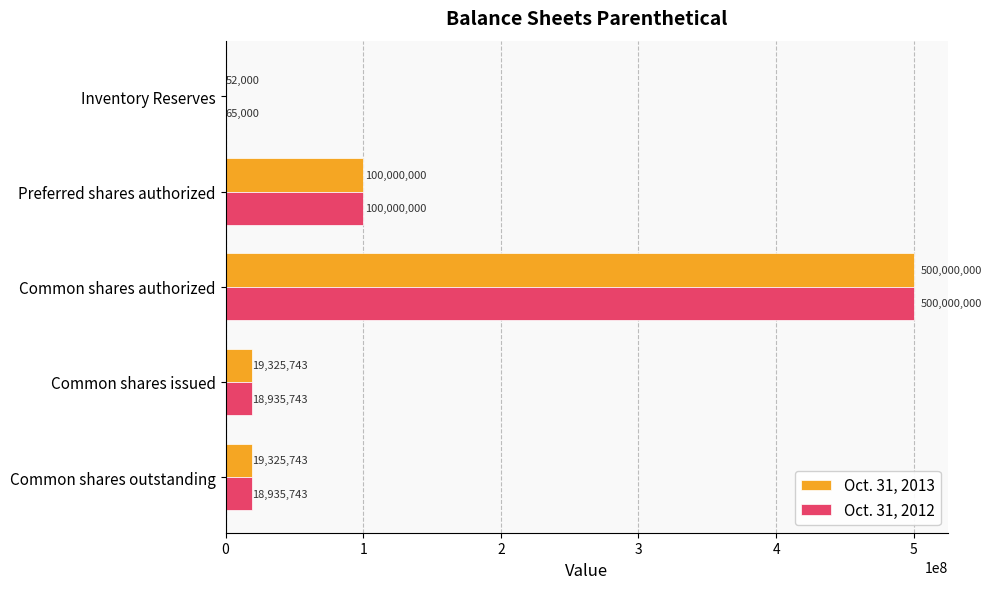

Count the number of data series in this chart.

2